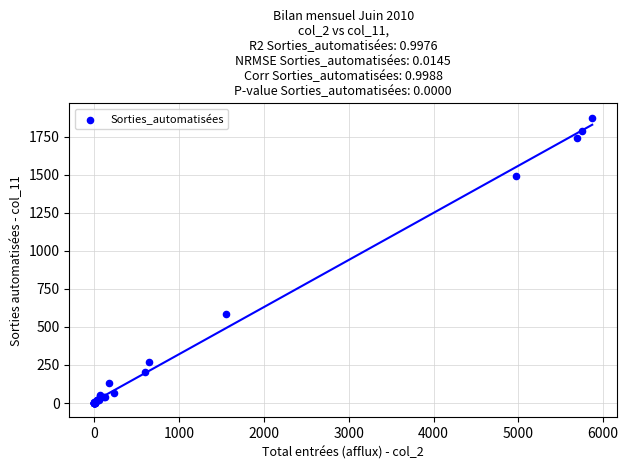

What Y value in the scatter plot is closest to 937?

583